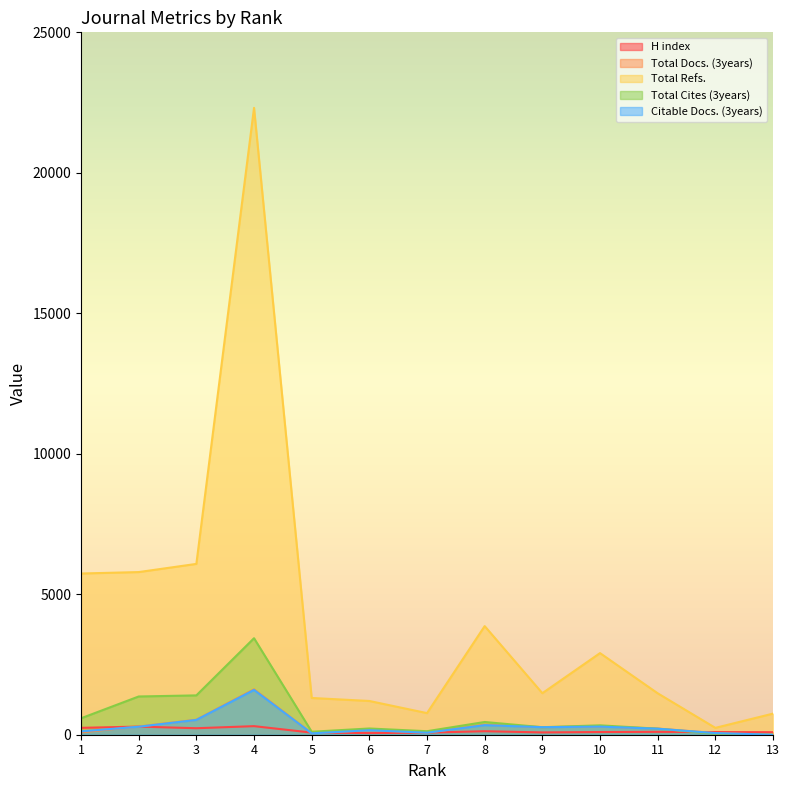

Which series has the largest range (max minus min)?

Total Refs.